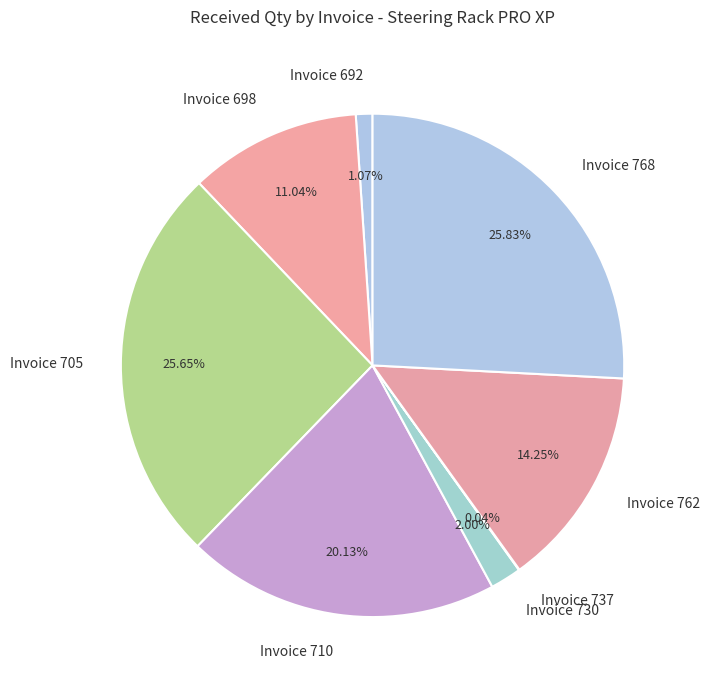

Is the sum of Invoice 768 and Invoice 705 greater than half?

Yes